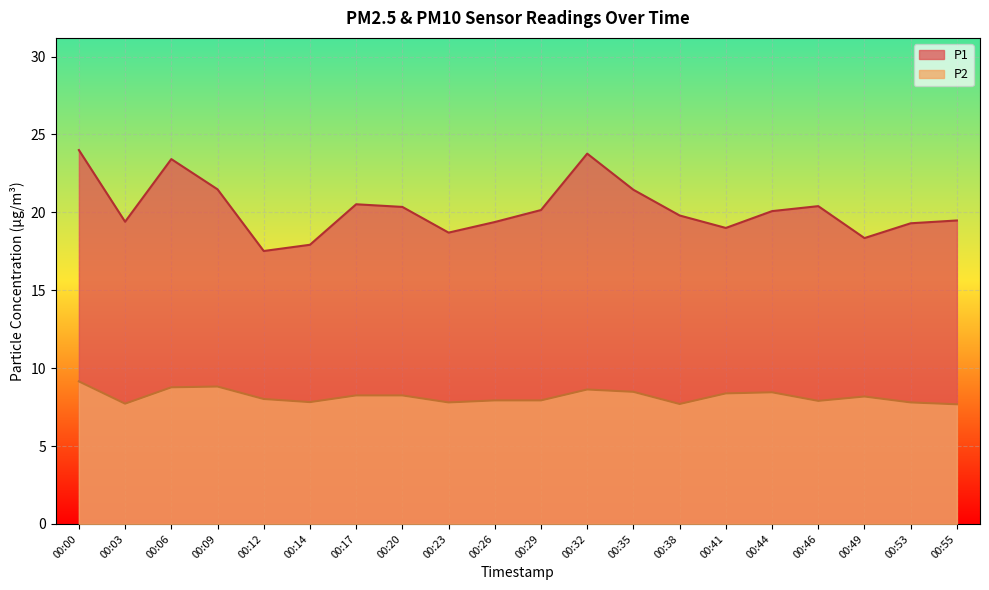

What is the difference between the maximum and minimum values in the P2 series?

1.5